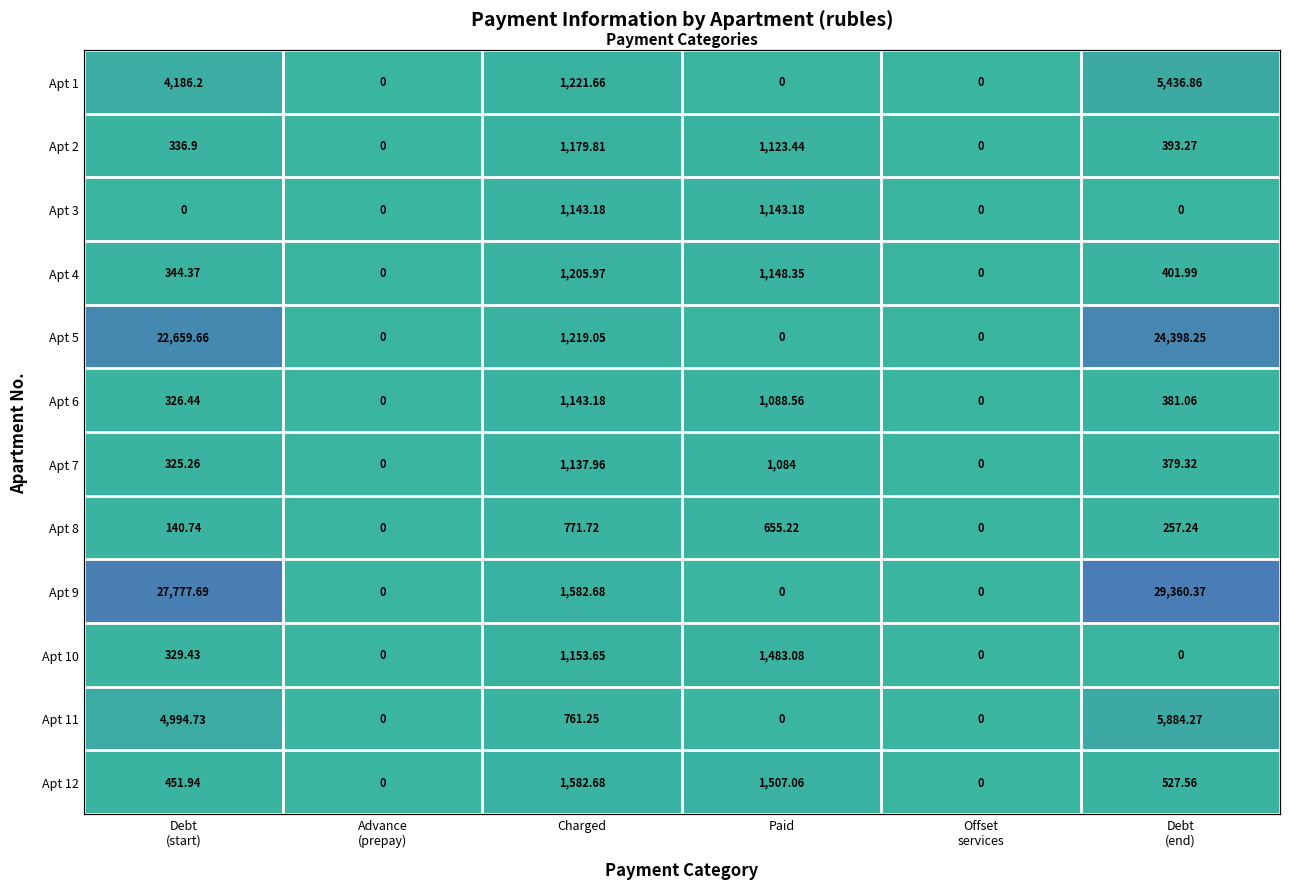

What is the sum of the Apt 11 values at Advance (prepay) and Charged?

761.2